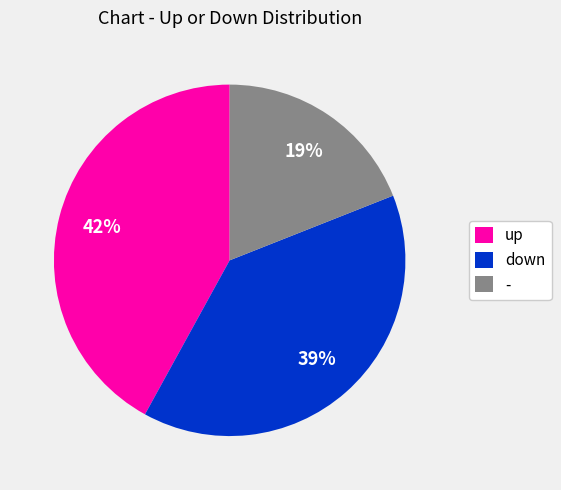

To the nearest percent, what is the difference between the down and - slice percentages?

20%